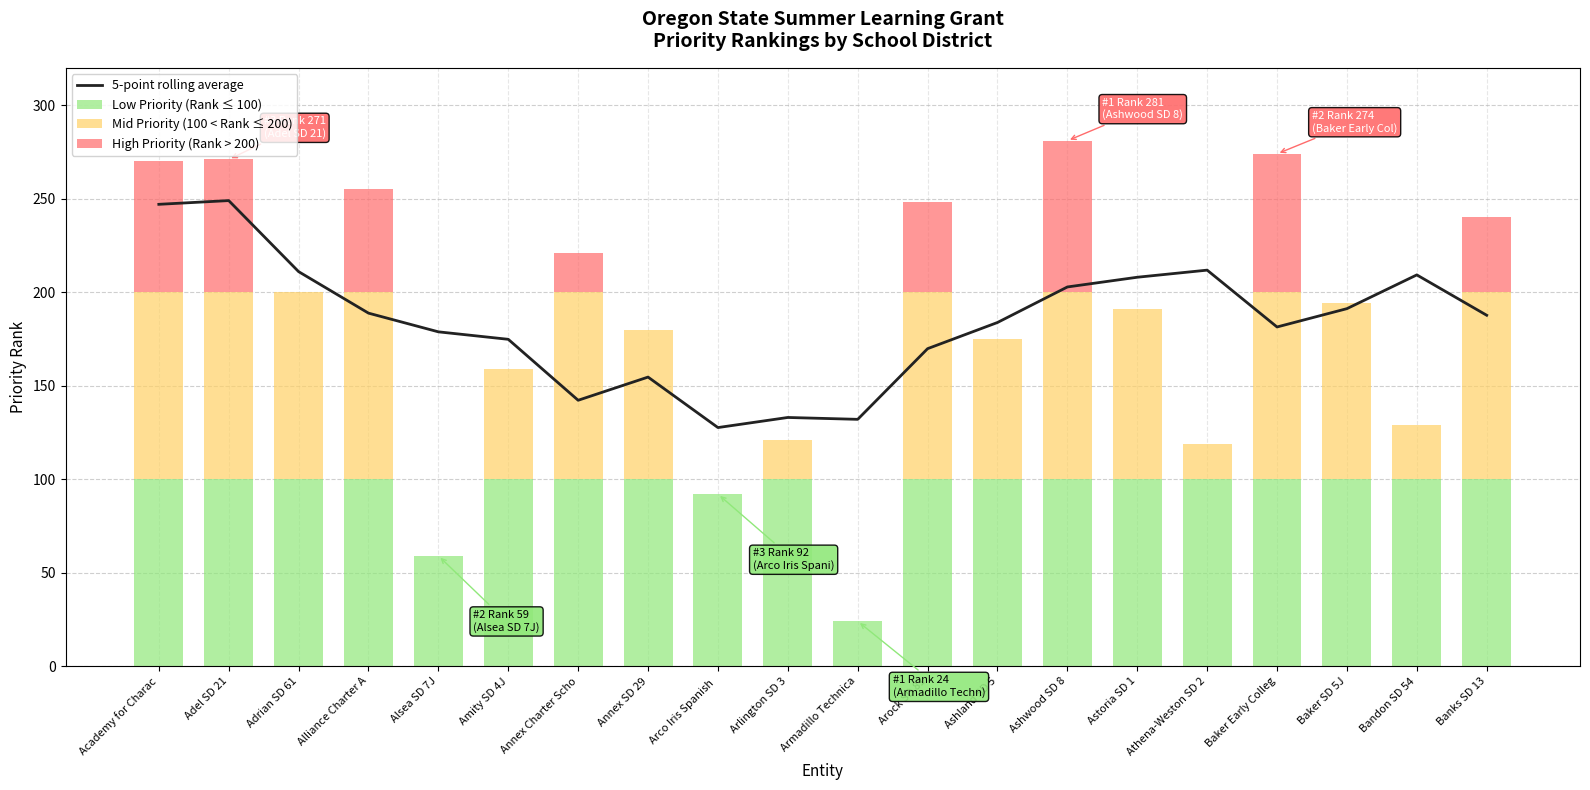

At which category does the chart reach its peak across all series?

Adel SD 21